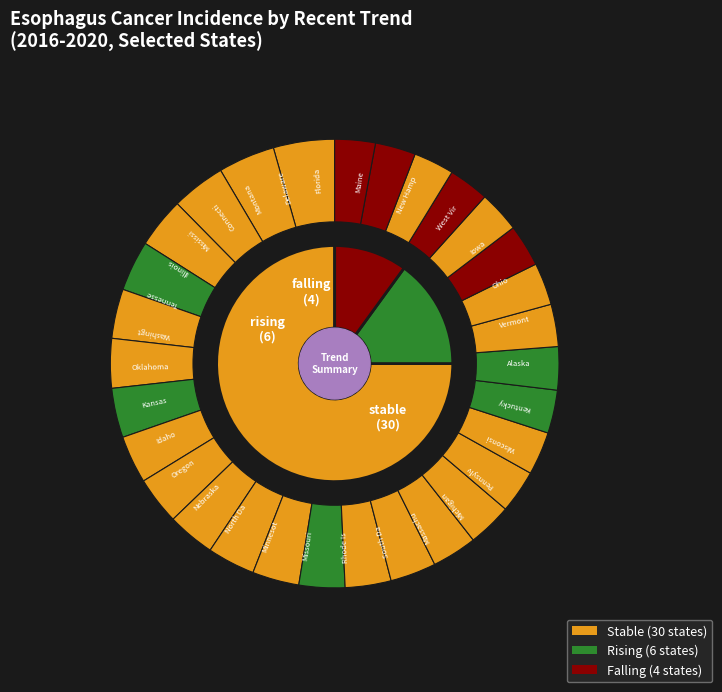

To the nearest percent, what is the average slice percentage?

33%